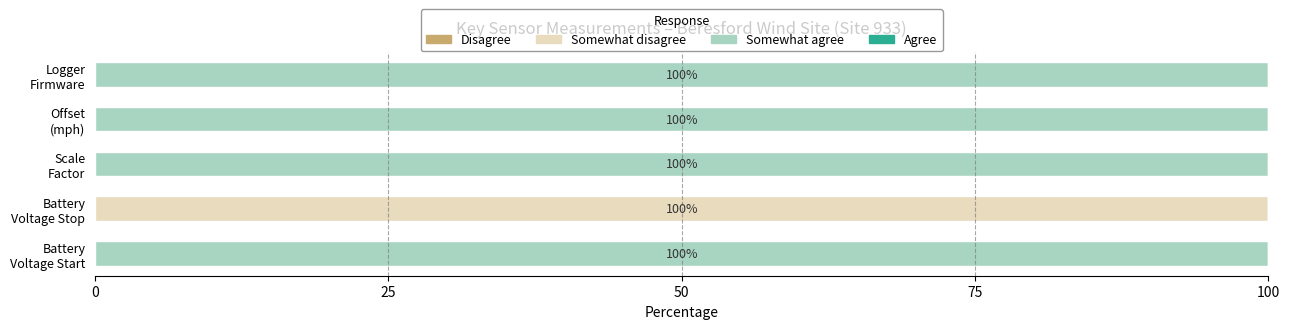

What is the highest value of the Somewhat disagree series?

100